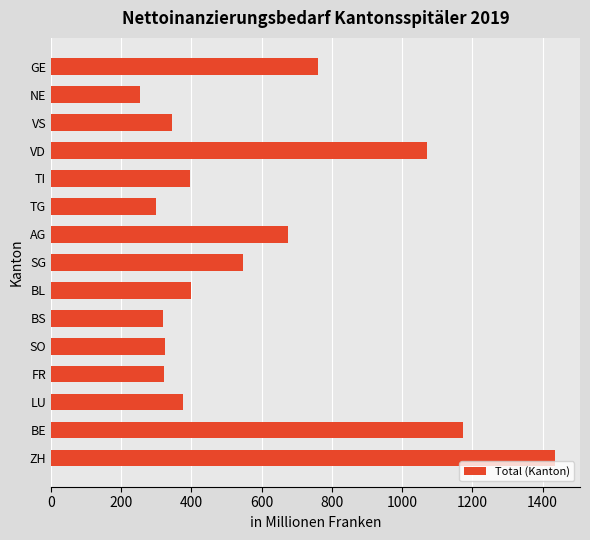

What is the minimum value shown in the chart?

253